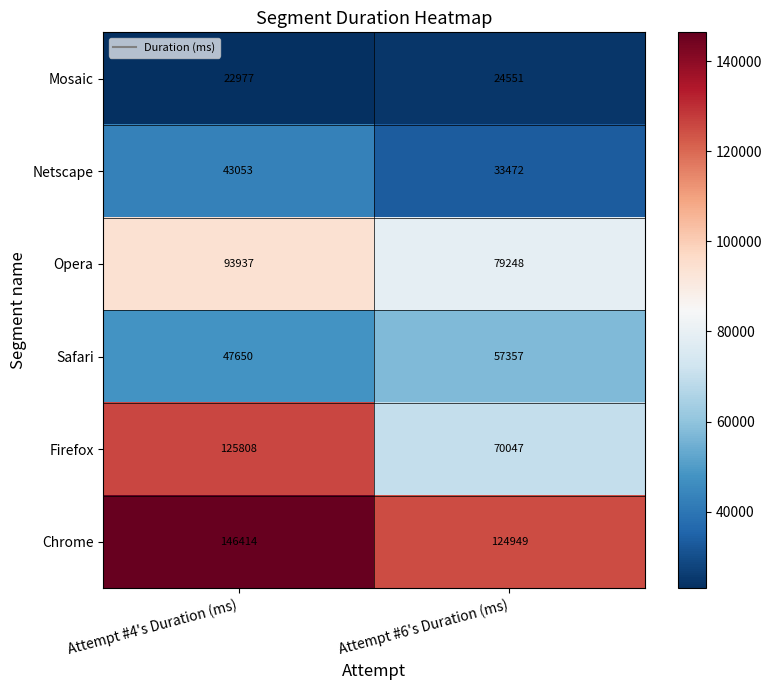

Rank the categories by Opera value from lowest to highest.

Attempt #6's Duration (ms), Attempt #4's Duration (ms)